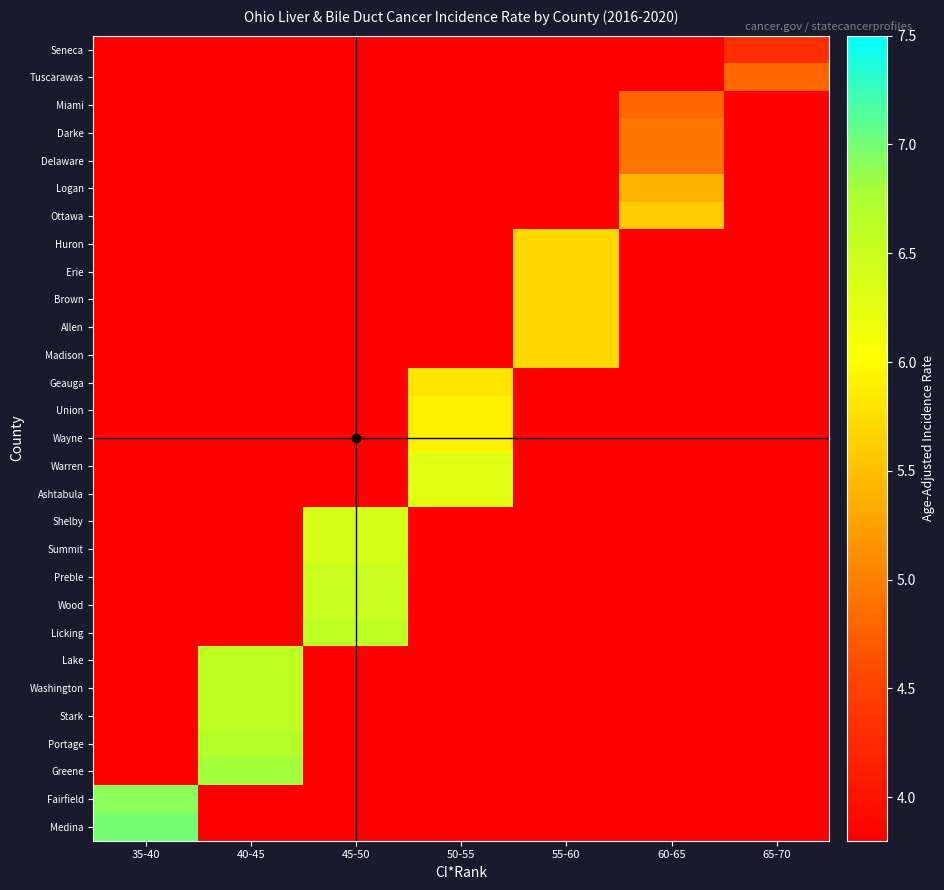

Reading left to right, what are all the values shown in this chart?

Seneca: 35-40=0.0	40-45=0.0	45-50=0.0	50-55=0.0	55-60=0.0	60-65=0.0	65-70=4.3
Tuscarawas: 35-40=0.0	40-45=0.0	45-50=0.0	50-55=0.0	55-60=0.0	60-65=0.0	65-70=4.8
Miami: 35-40=0.0	40-45=0.0	45-50=0.0	50-55=0.0	55-60=0.0	60-65=4.8	65-70=0.0
Darke: 35-40=0.0	40-45=0.0	45-50=0.0	50-55=0.0	55-60=0.0	60-65=4.9	65-70=0.0
Delaware: 35-40=0.0	40-45=0.0	45-50=0.0	50-55=0.0	55-60=0.0	60-65=4.9	65-70=0.0
Logan: 35-40=0.0	40-45=0.0	45-50=0.0	50-55=0.0	55-60=0.0	60-65=5.4	65-70=0.0
Ottawa: 35-40=0.0	40-45=0.0	45-50=0.0	50-55=0.0	55-60=0.0	60-65=5.6	65-70=0.0
Huron: 35-40=0.0	40-45=0.0	45-50=0.0	50-55=0.0	55-60=5.7	60-65=0.0	65-70=0.0
Erie: 35-40=0.0	40-45=0.0	45-50=0.0	50-55=0.0	55-60=5.7	60-65=0.0	65-70=0.0
Brown: 35-40=0.0	40-45=0.0	45-50=0.0	50-55=0.0	55-60=5.7	60-65=0.0	65-70=0.0
Allen: 35-40=0.0	40-45=0.0	45-50=0.0	50-55=0.0	55-60=5.7	60-65=0.0	65-70=0.0
Madison: 35-40=0.0	40-45=0.0	45-50=0.0	50-55=0.0	55-60=5.7	60-65=0.0	65-70=0.0
Geauga: 35-40=0.0	40-45=0.0	45-50=0.0	50-55=5.8	55-60=0.0	60-65=0.0	65-70=0.0
Union: 35-40=0.0	40-45=0.0	45-50=0.0	50-55=5.9	55-60=0.0	60-65=0.0	65-70=0.0
Wayne: 35-40=0.0	40-45=0.0	45-50=0.0	50-55=5.9	55-60=0.0	60-65=0.0	65-70=0.0
Warren: 35-40=0.0	40-45=0.0	45-50=0.0	50-55=6.3	55-60=0.0	60-65=0.0	65-70=0.0
Ashtabula: 35-40=0.0	40-45=0.0	45-50=0.0	50-55=6.3	55-60=0.0	60-65=0.0	65-70=0.0
Shelby: 35-40=0.0	40-45=0.0	45-50=6.4	50-55=0.0	55-60=0.0	60-65=0.0	65-70=0.0
Summit: 35-40=0.0	40-45=0.0	45-50=6.4	50-55=0.0	55-60=0.0	60-65=0.0	65-70=0.0
Preble: 35-40=0.0	40-45=0.0	45-50=6.5	50-55=0.0	55-60=0.0	60-65=0.0	65-70=0.0
Wood: 35-40=0.0	40-45=0.0	45-50=6.5	50-55=0.0	55-60=0.0	60-65=0.0	65-70=0.0
Licking: 35-40=0.0	40-45=0.0	45-50=6.6	50-55=0.0	55-60=0.0	60-65=0.0	65-70=0.0
Lake: 35-40=0.0	40-45=6.6	45-50=0.0	50-55=0.0	55-60=0.0	60-65=0.0	65-70=0.0
Washington: 35-40=0.0	40-45=6.6	45-50=0.0	50-55=0.0	55-60=0.0	60-65=0.0	65-70=0.0
Stark: 35-40=0.0	40-45=6.6	45-50=0.0	50-55=0.0	55-60=0.0	60-65=0.0	65-70=0.0
Portage: 35-40=0.0	40-45=6.7	45-50=0.0	50-55=0.0	55-60=0.0	60-65=0.0	65-70=0.0
Greene: 35-40=0.0	40-45=6.8	45-50=0.0	50-55=0.0	55-60=0.0	60-65=0.0	65-70=0.0
Fairfield: 35-40=6.9	40-45=0.0	45-50=0.0	50-55=0.0	55-60=0.0	60-65=0.0	65-70=0.0
Medina: 35-40=7.0	40-45=0.0	45-50=0.0	50-55=0.0	55-60=0.0	60-65=0.0	65-70=0.0